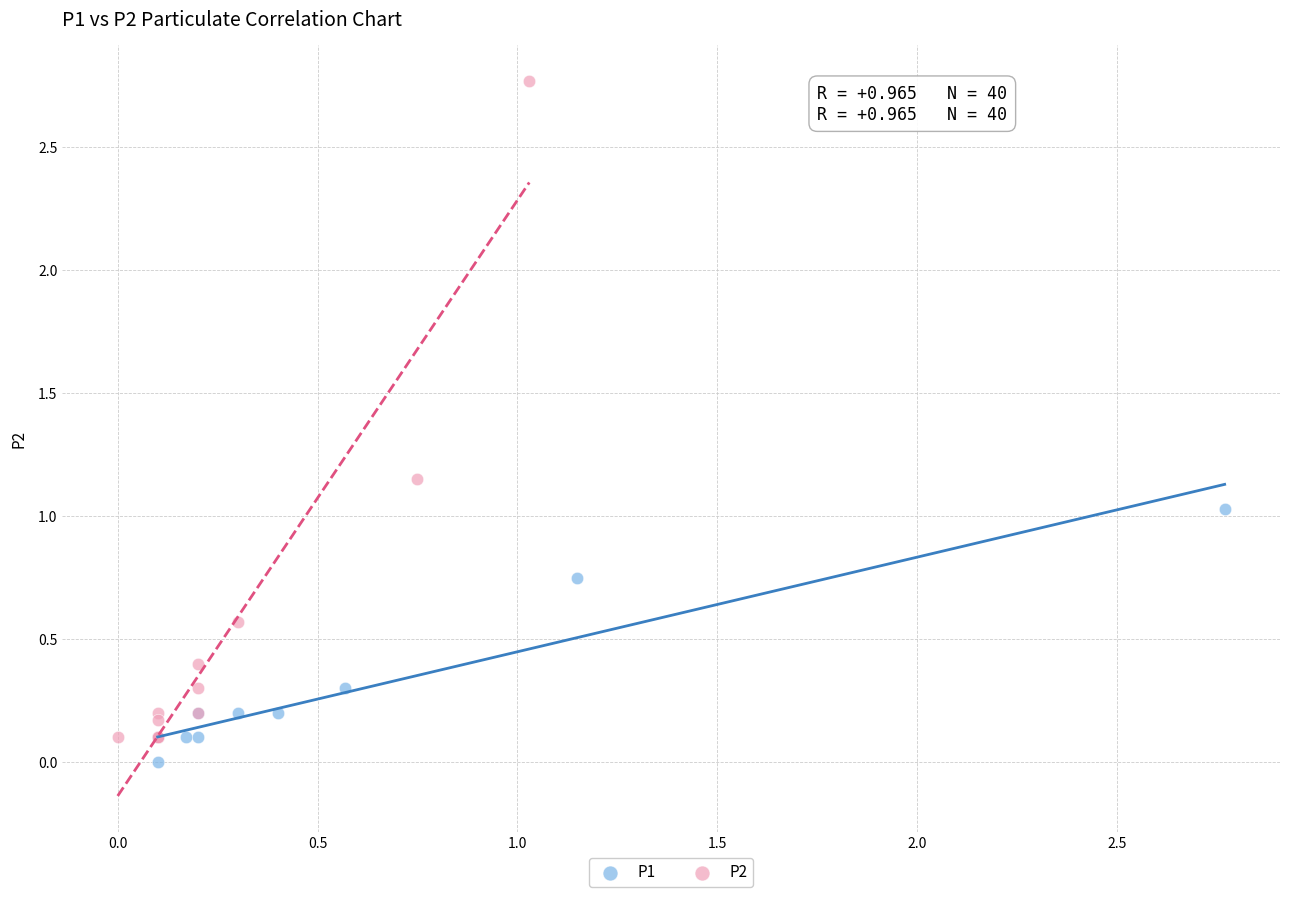

Which series reaches the maximum Y coordinate?

P2